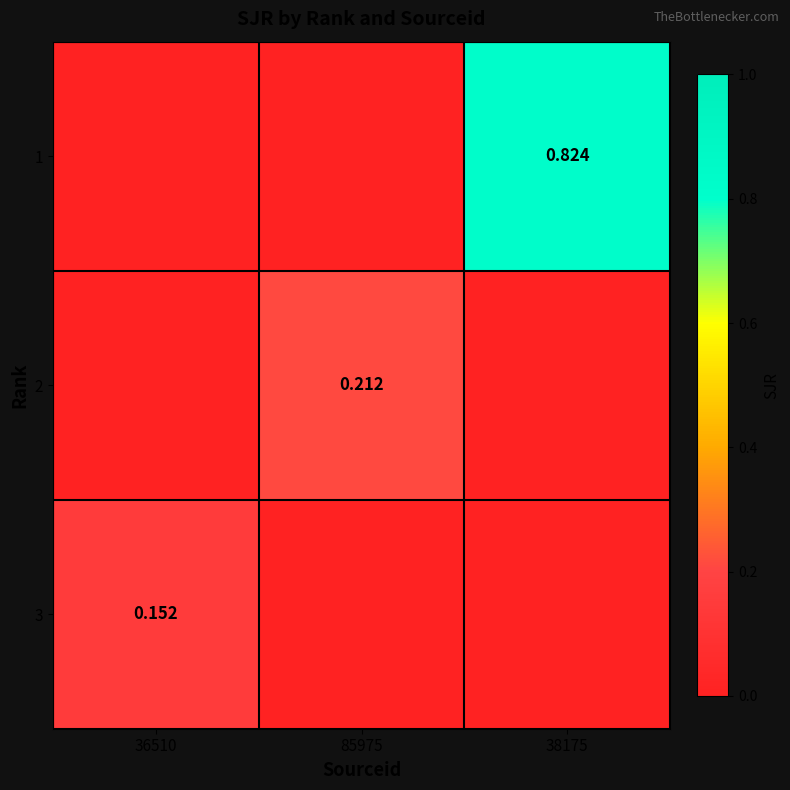

At which label does 2 reach its minimum?

36510